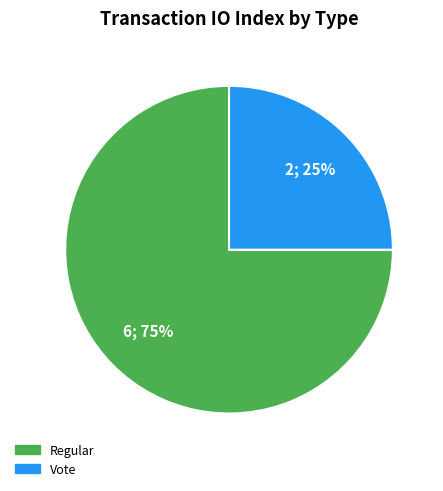

How many slices are in this pie chart?

2